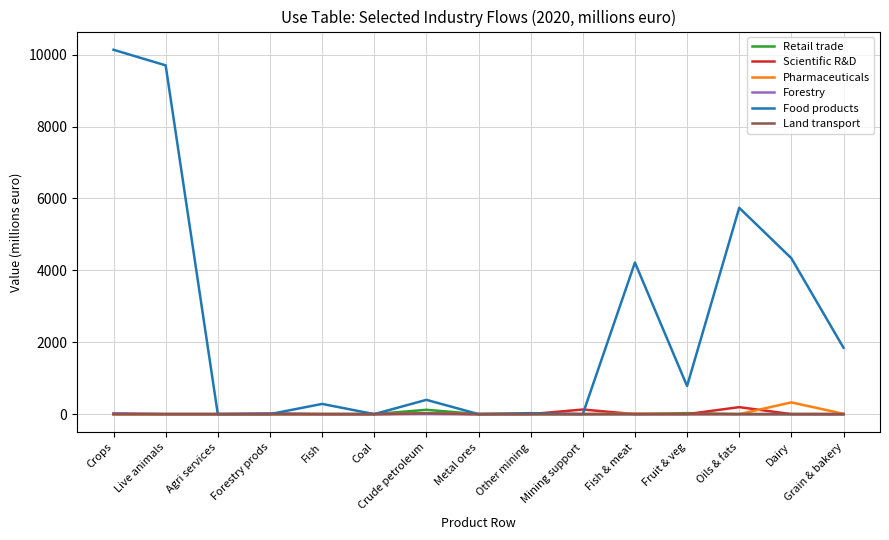

Which series has the largest total across all categories?

Food products